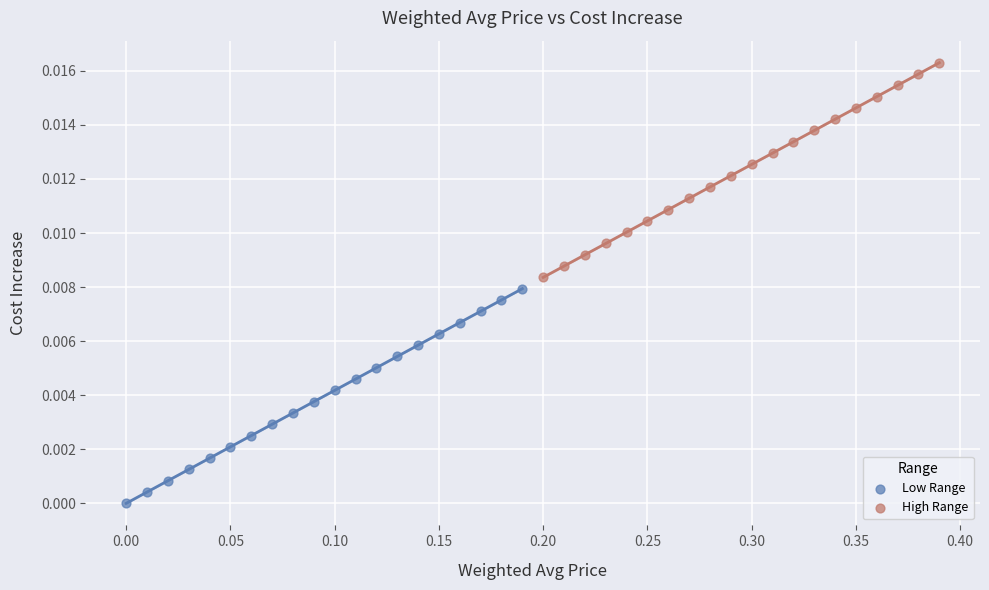

Which series contains the highest Y value?

High Range